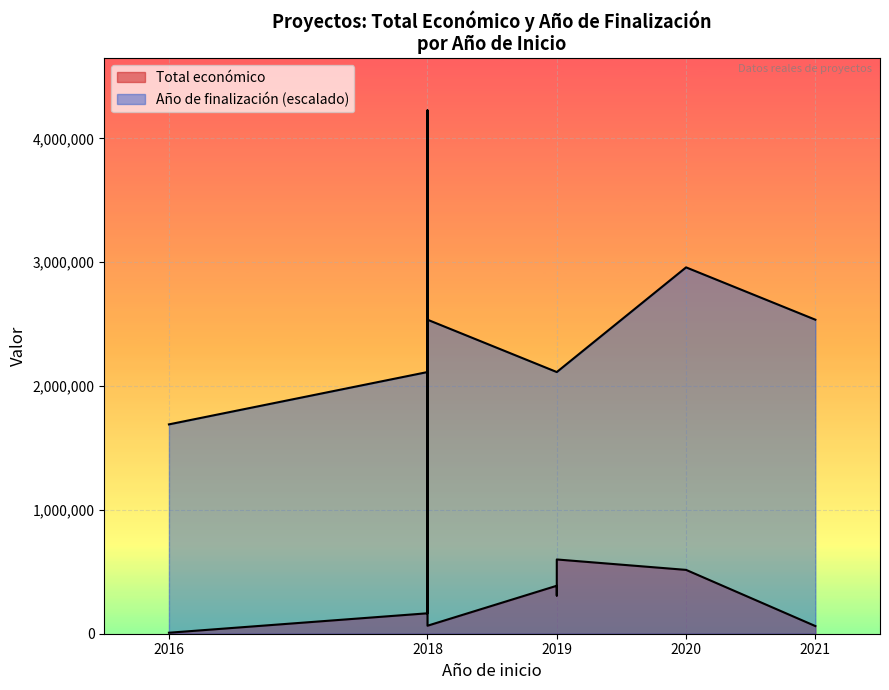

How many data points are less than 308500?

4